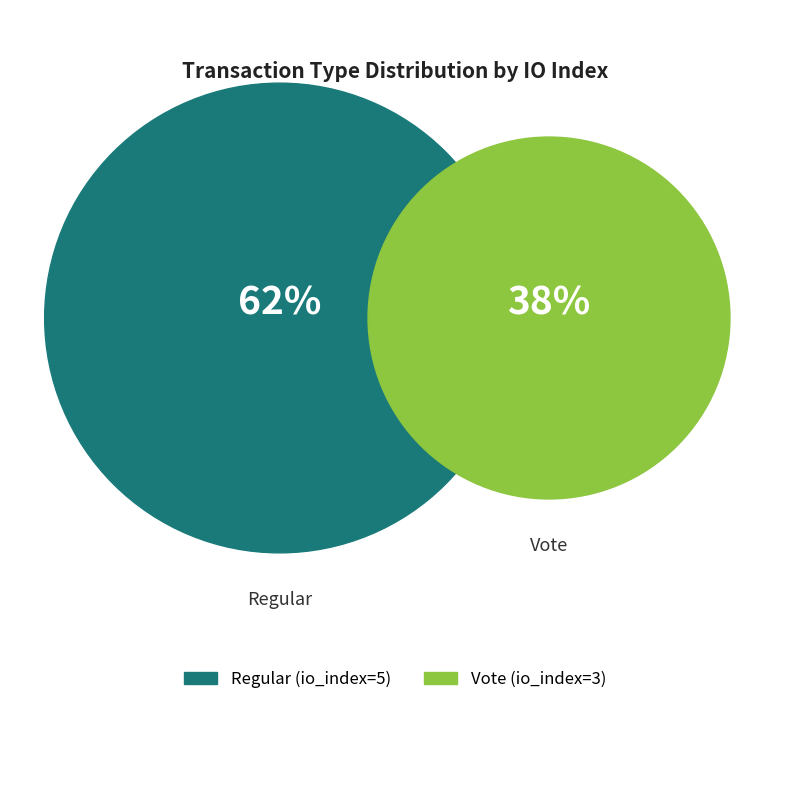

Is it true that Vote (io_index=3) is 52% of the pie?

False